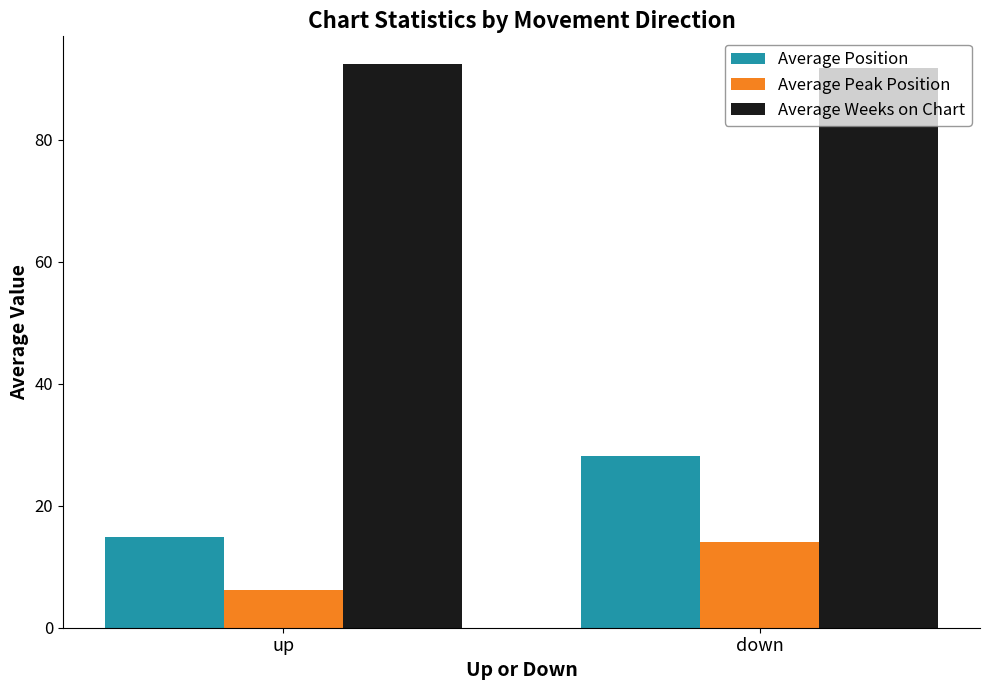

What is the label of the 1st bar from the left?

up